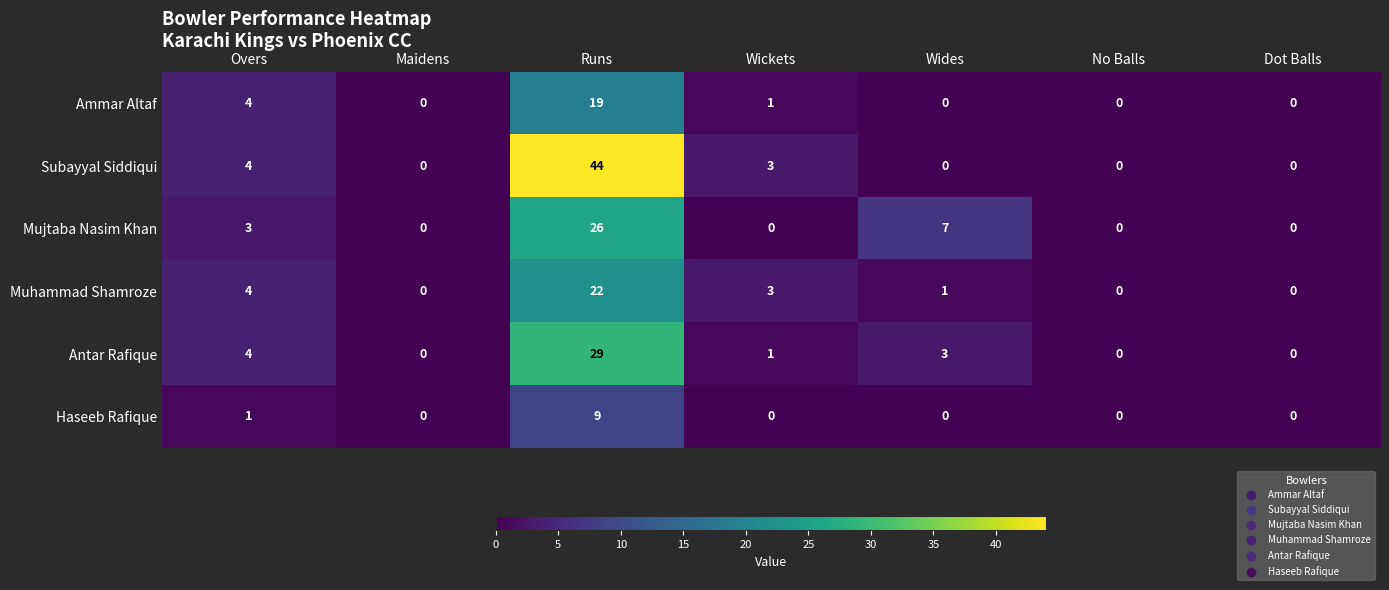

What is the average value of the Ammar Altaf series?

3